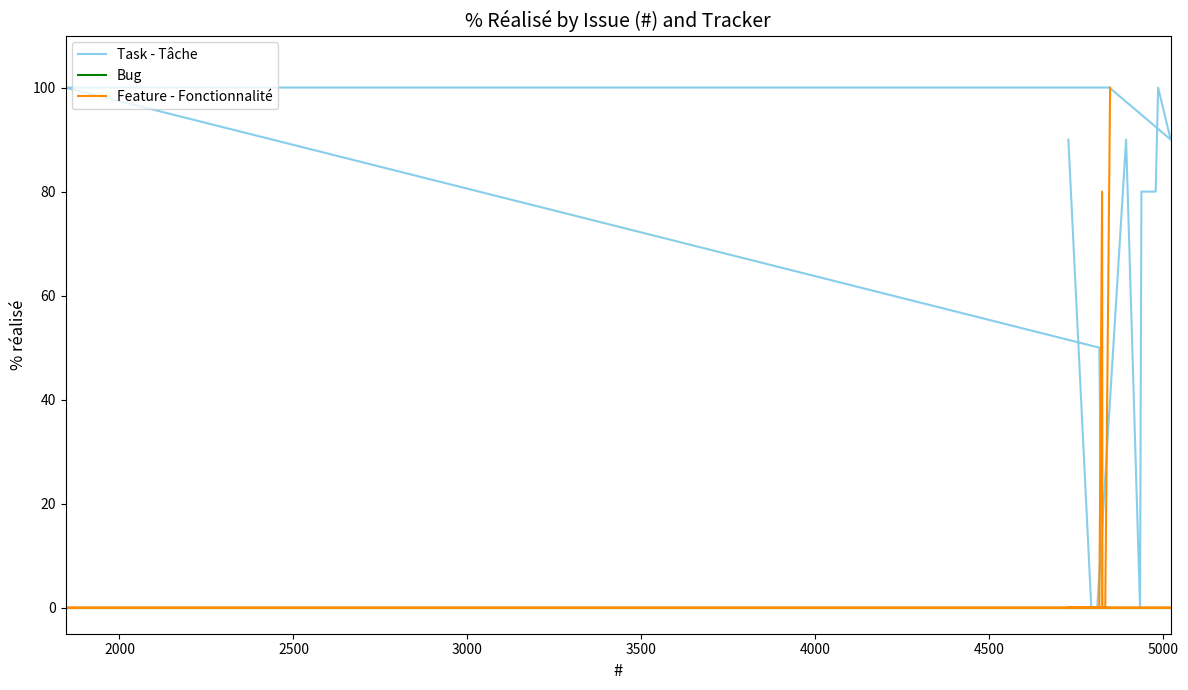

How many data points does each series have?

20